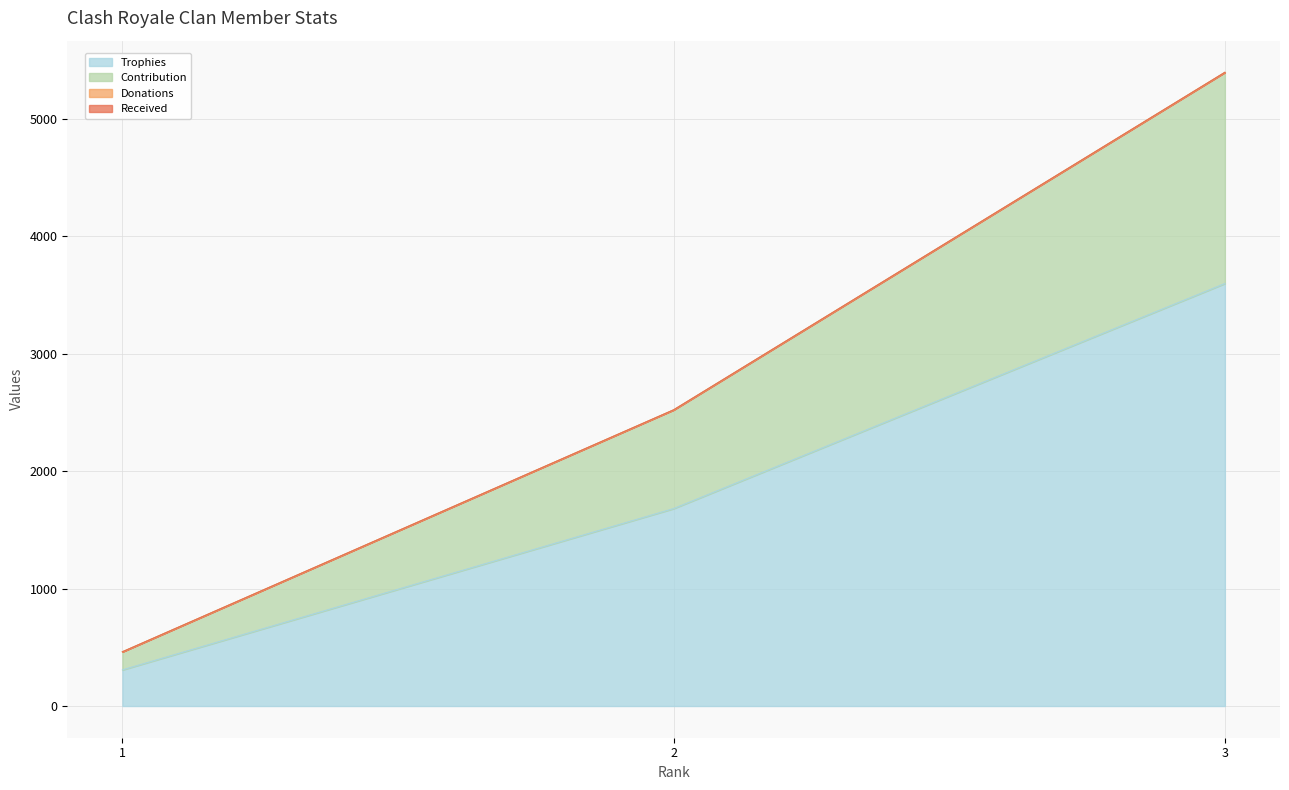

Does the chart have visible grid lines?

Yes